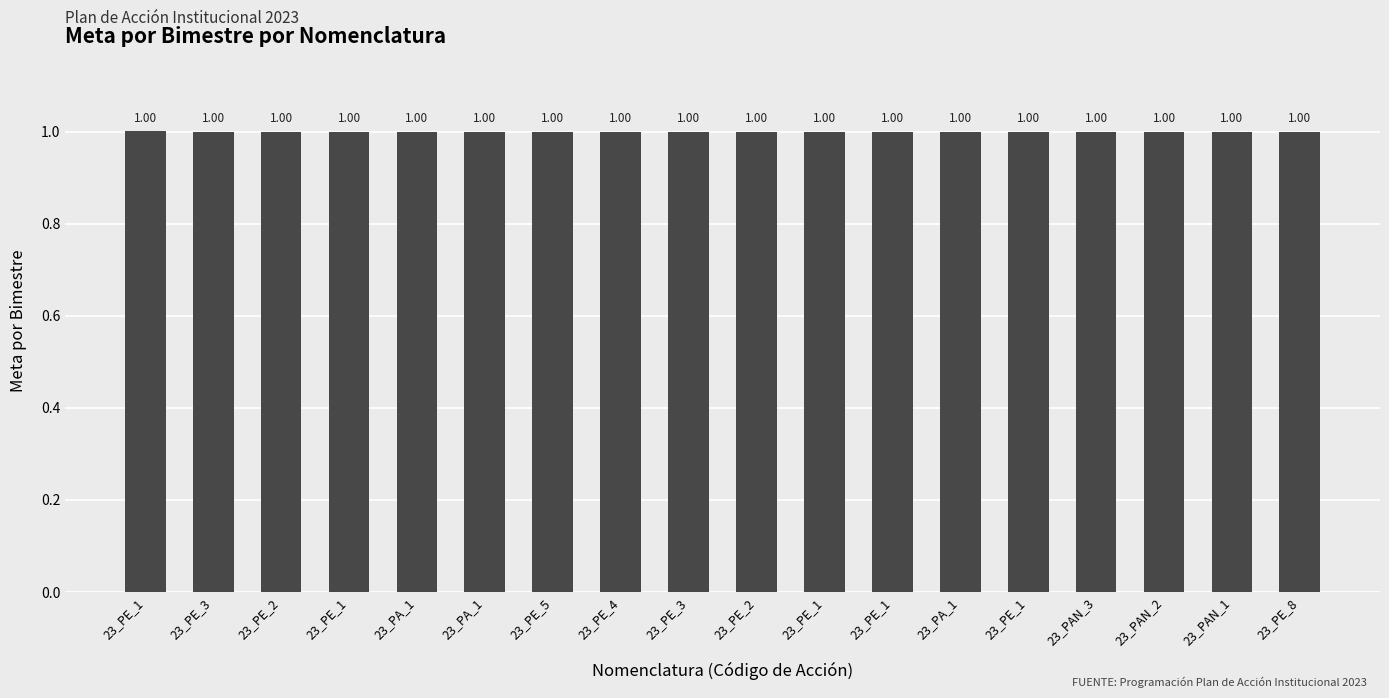

Count the number of categories in the chart.

18